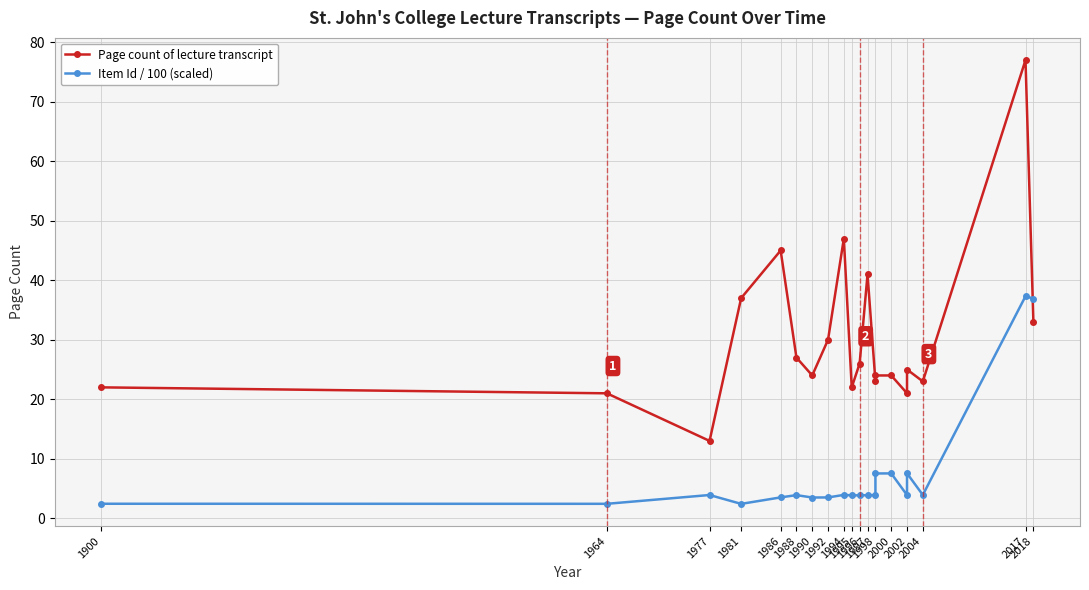

Where is the first local maximum for Item Id / 100 (scaled)?

1977